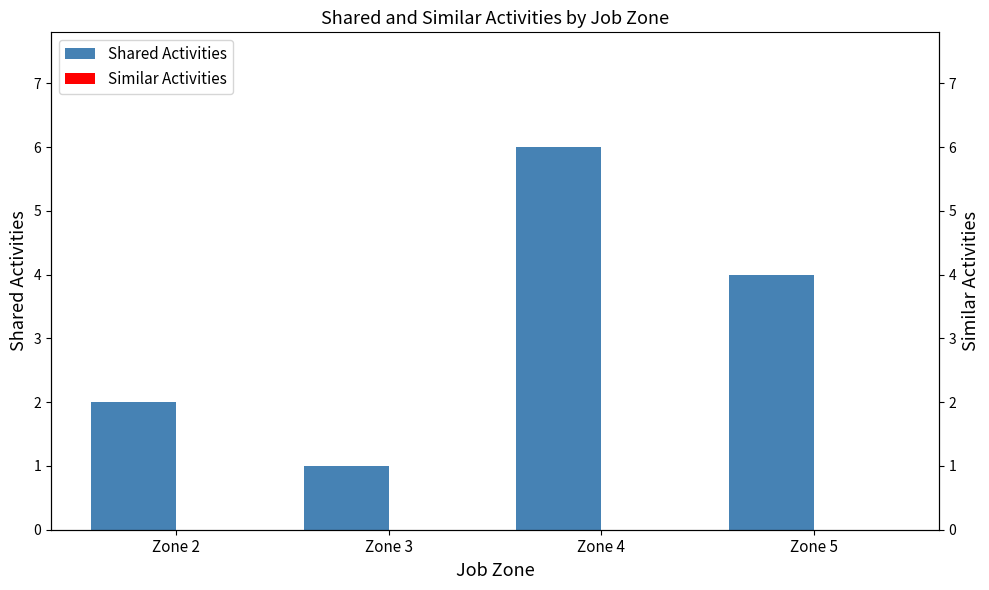

The Similar Activities series shows 0 at Zone 2. True or false?

True